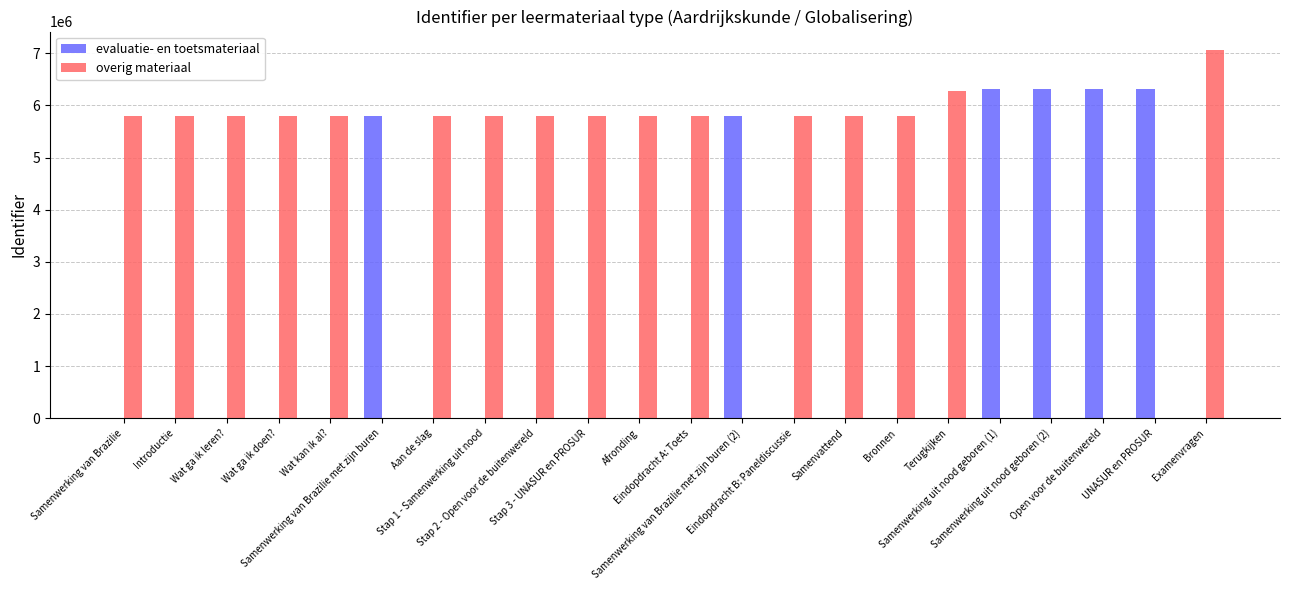

How many data points does each series have?

22